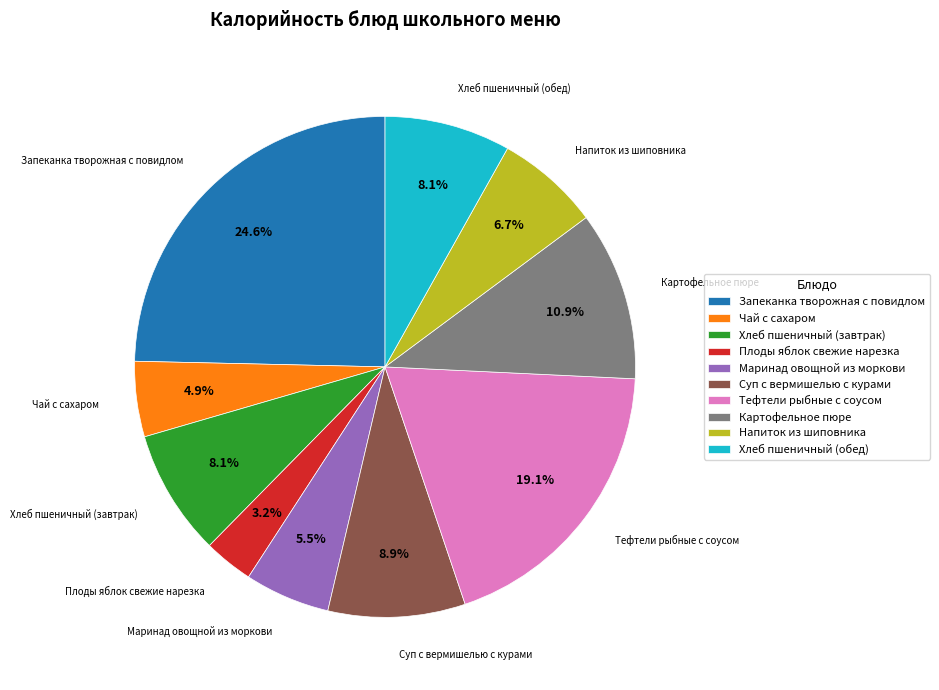

What is the ratio of the value at Запеканка творожная с повидлом to the value at Суп с вермишелью с курами?

2.8